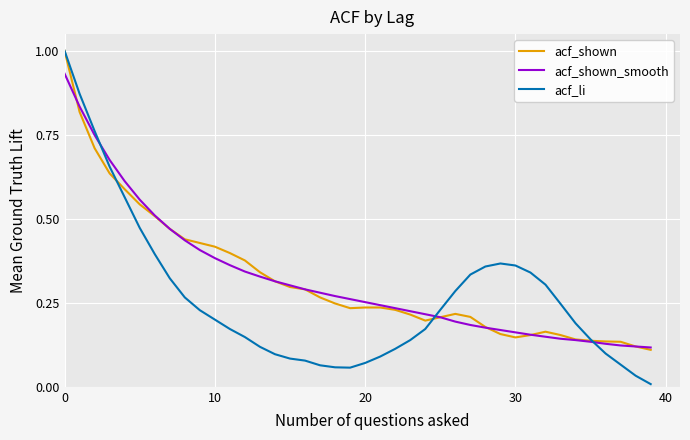

Which series has the largest range (max minus min)?

acf_li